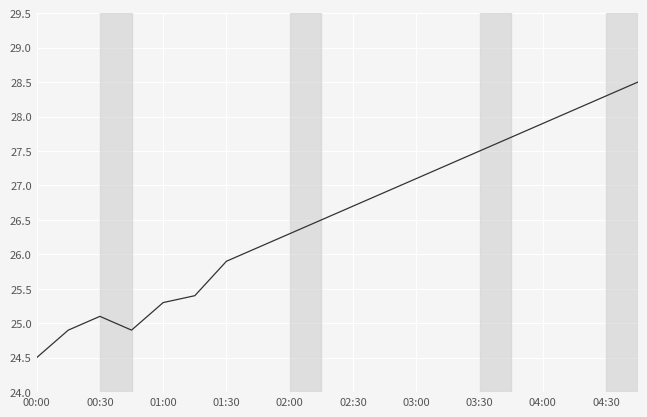

What is the maximum value shown in the chart?

28.5